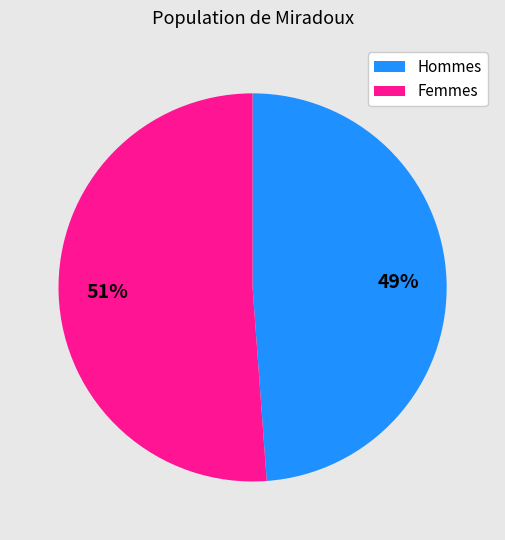

What percentage is the Femmes slice, to the nearest percent?

51%